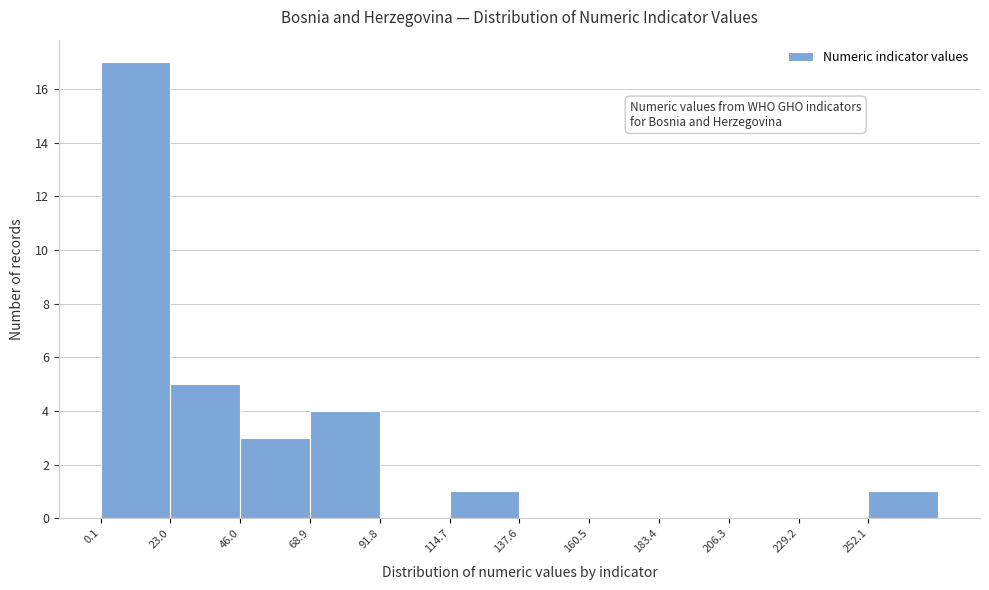

Which range on the x-axis has the tallest bar?

0 to 25